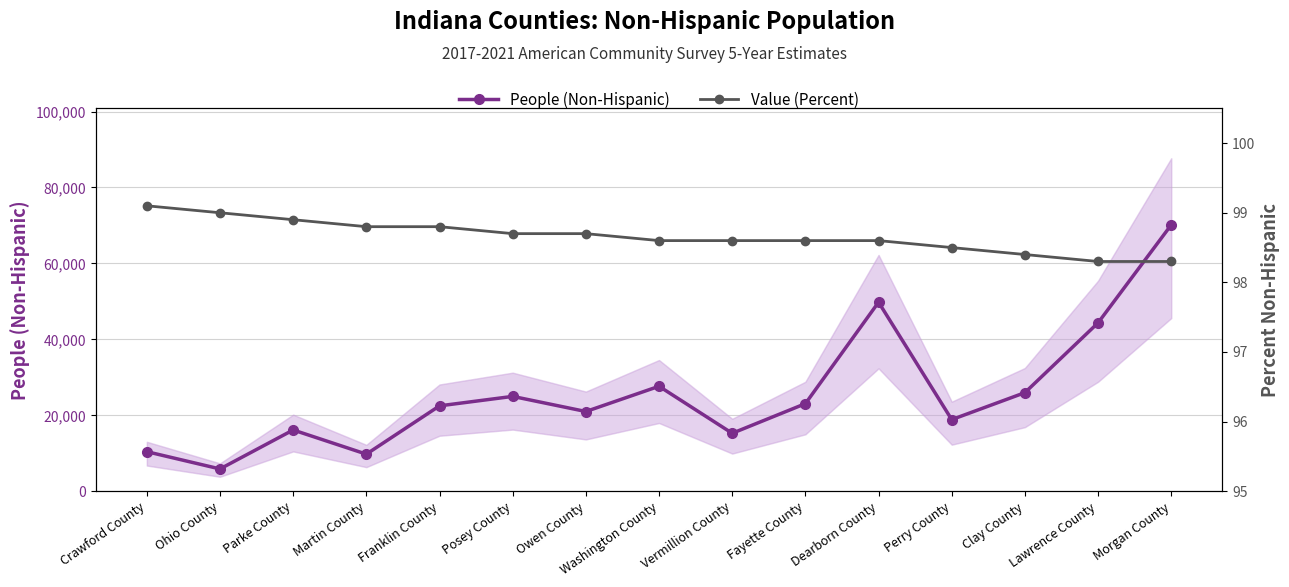

How many lines are shown in the chart?

2